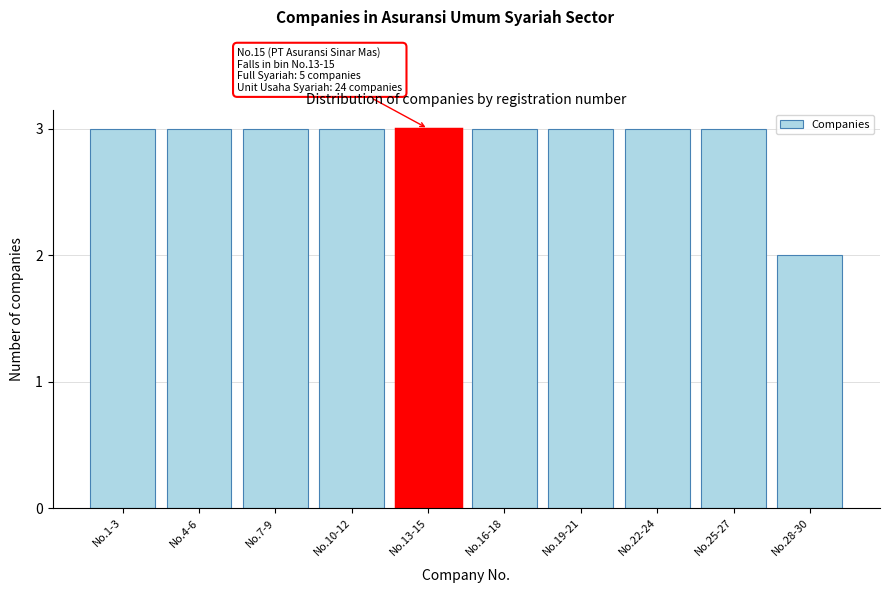

Reading left to right, transcribe all the data shown in this chart.

3	3	3	3	3	3	3	3	3	2